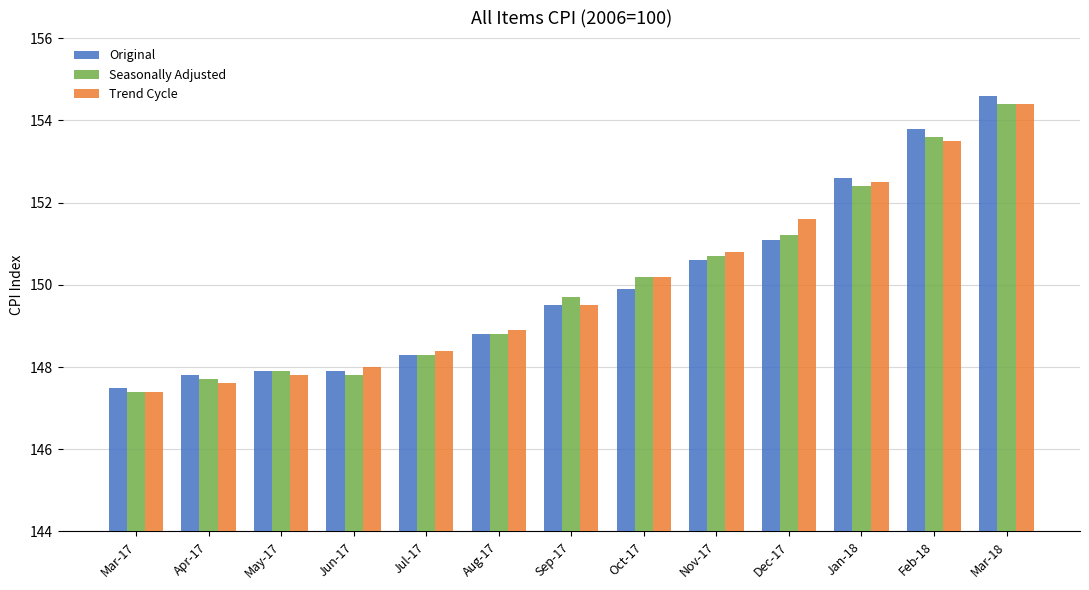

At which label does Original first exceed 149?

Sep-17